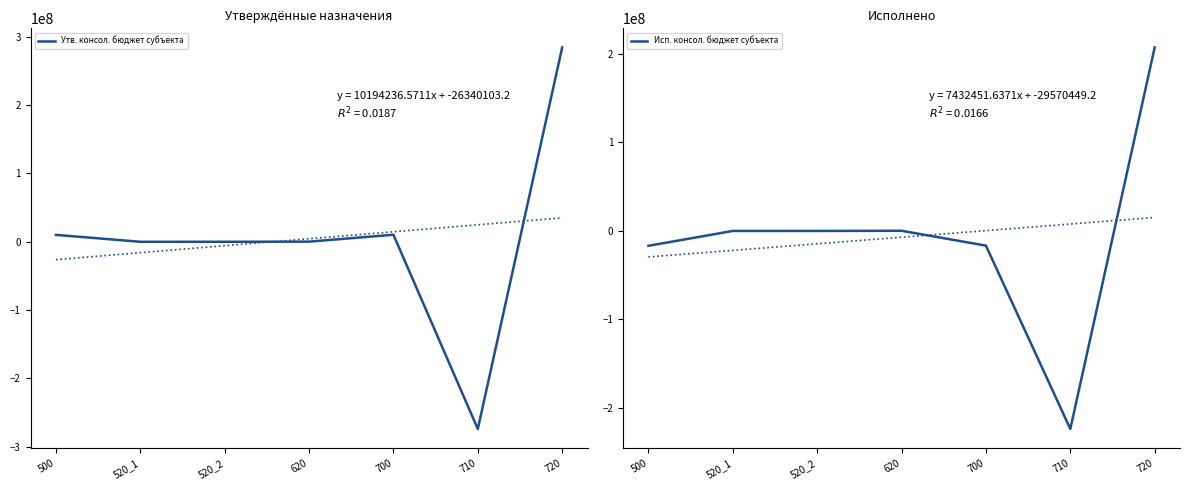

At which category does Утв. консол. бюджет субъекта reach its first local valley?

710